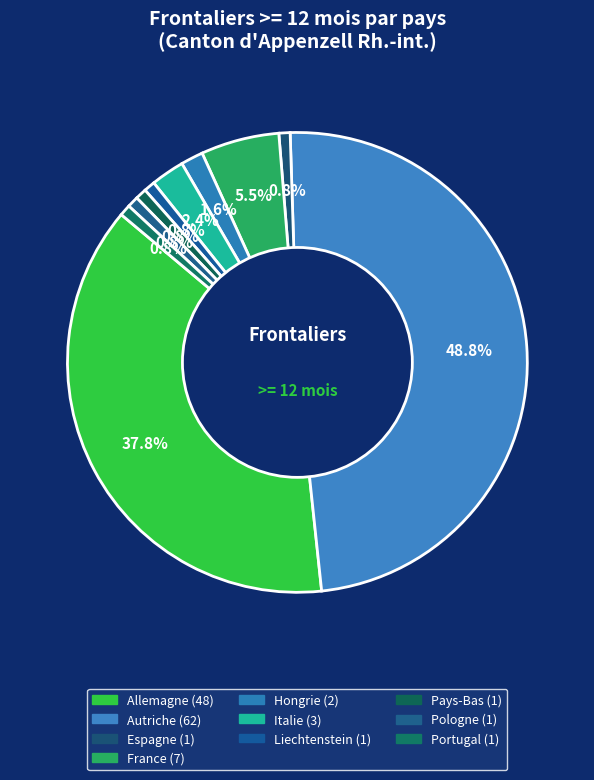

Does any single category account for the majority?

No